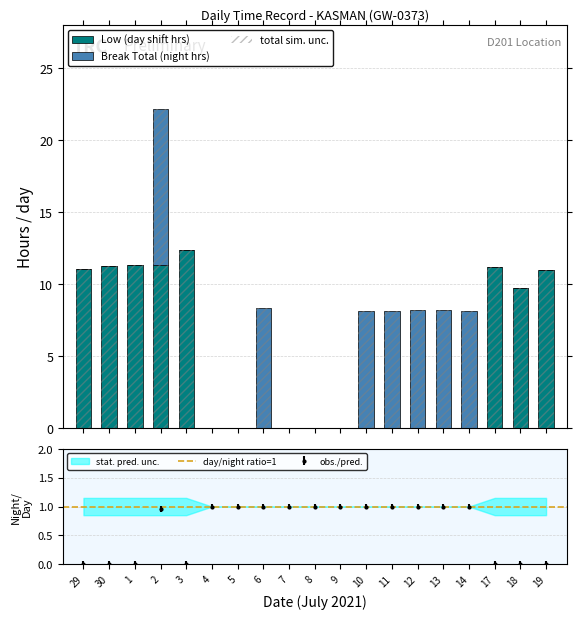

Which series has the largest range (max minus min)?

Low (day shift hrs)